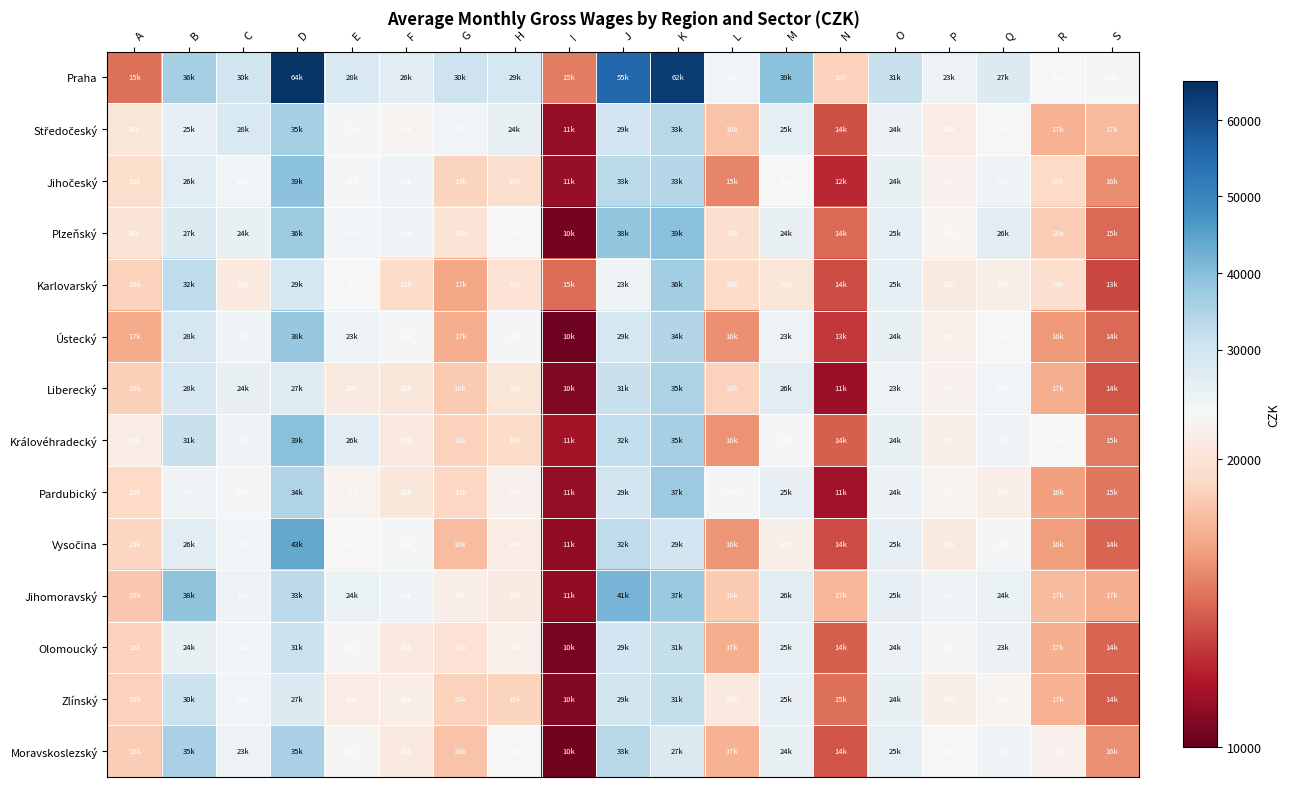

At K, list the series in order from largest to smallest.

Praha, Plzeňský, Jihomoravský, Pardubický, Karlovarský, Královéhradecký, Liberecký, Ústecký, Jihočeský, Středočeský, Zlínský, Olomoucký, Vysočina, Moravskoslezský